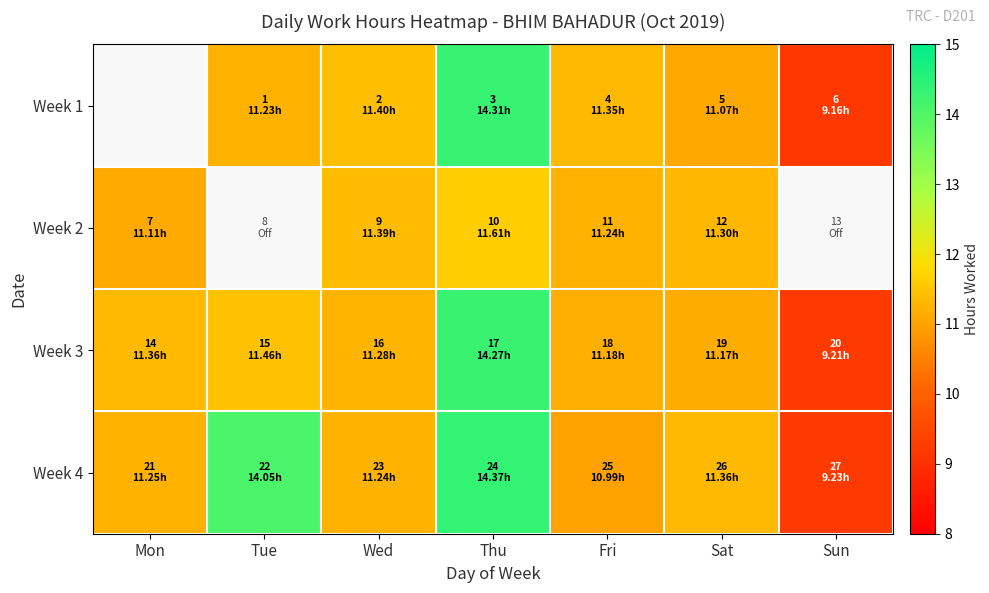

What is the lowest value of the Week 3 series?

9.2